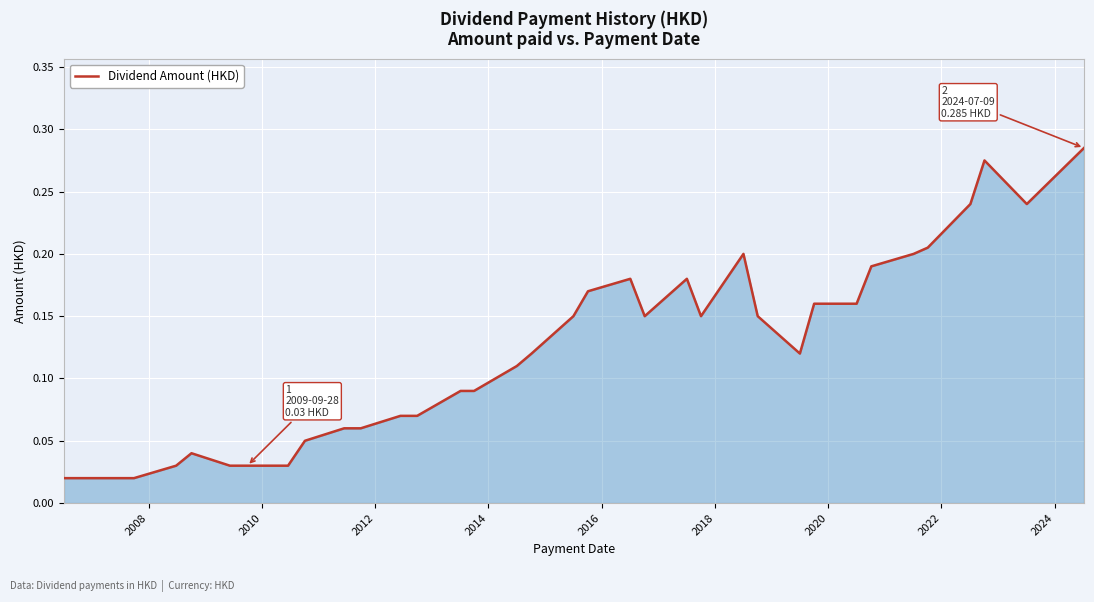

Does the chart display data point markers on the line(s)?

No